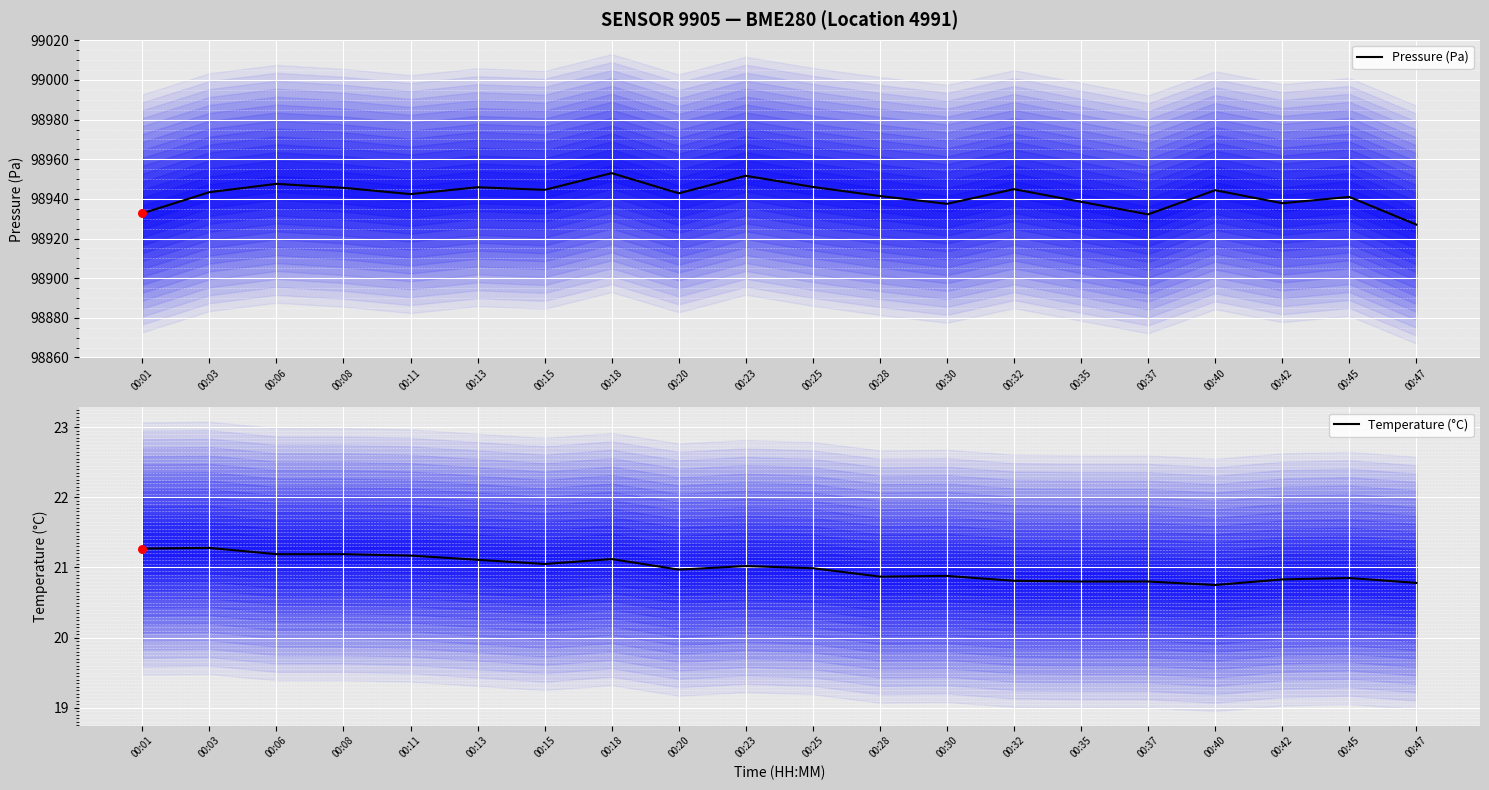

Which series has the largest total across all categories?

Pressure (Pa)